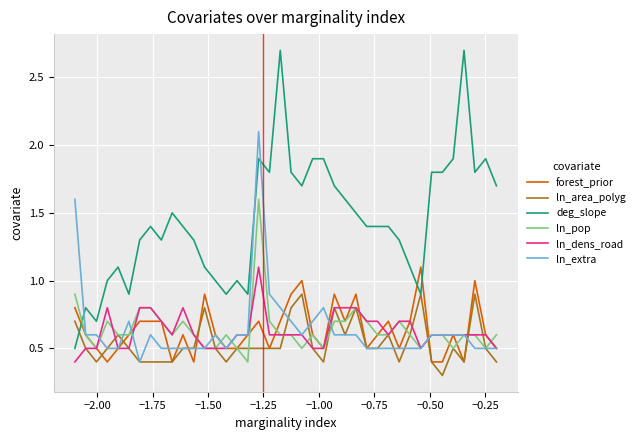

How many lines are shown in the chart?

6